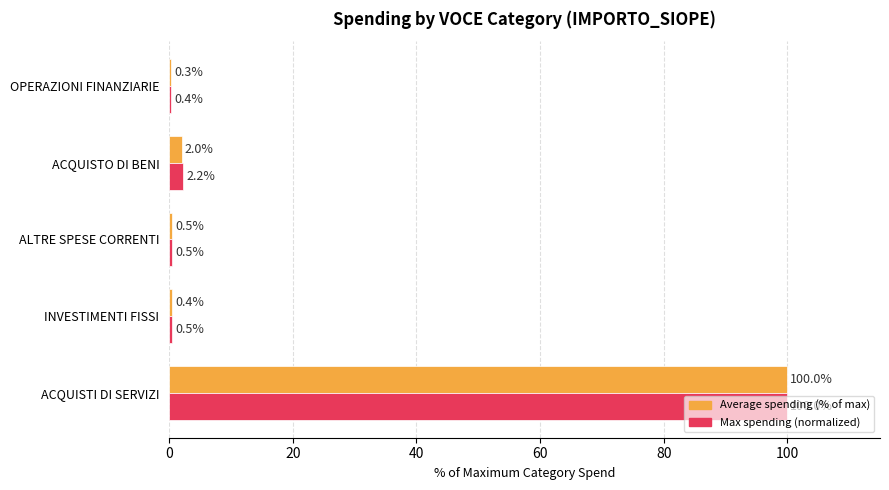

True or false: Max spending (normalized) has a value of 0.5 at INVESTIMENTI FISSI.

True